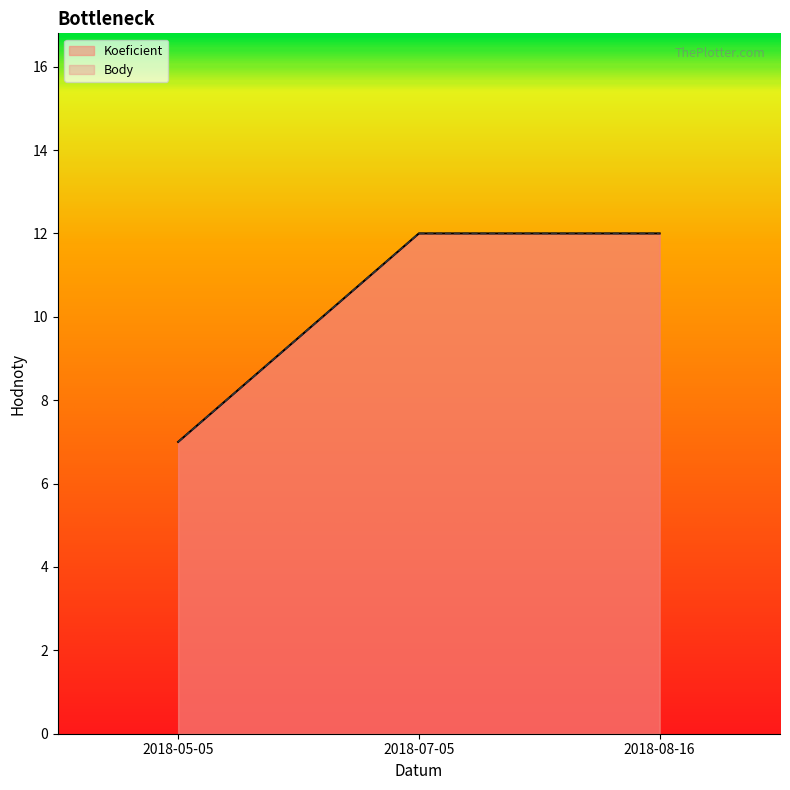

Where is Koeficient nearest to the value 9?

2018-05-05